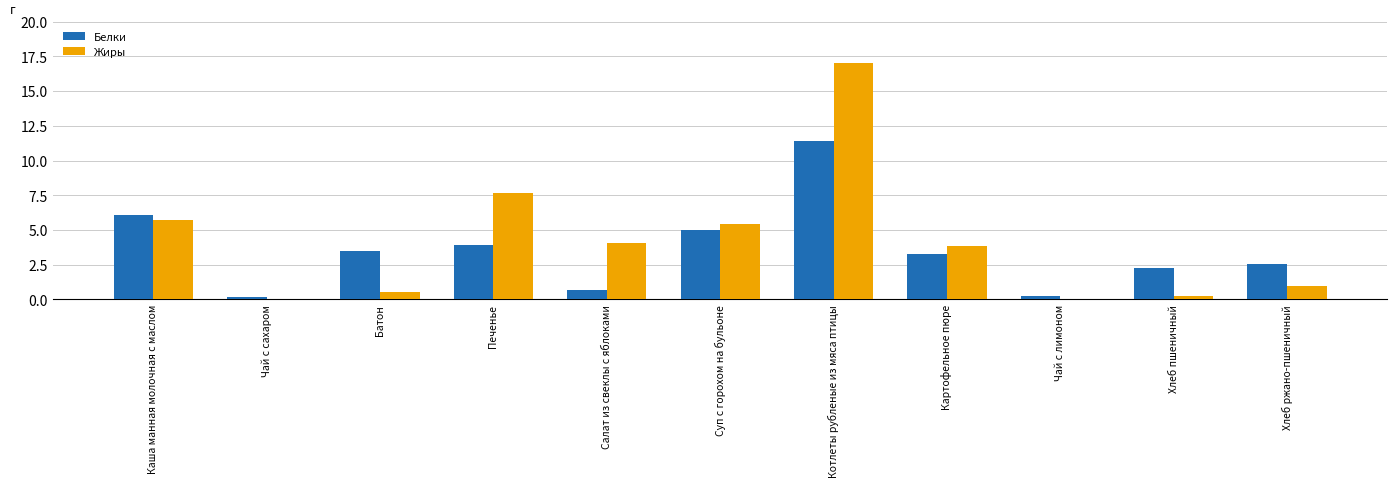

At which category is the sum across all series the highest?

Котлеты рубленые из мяса птицы